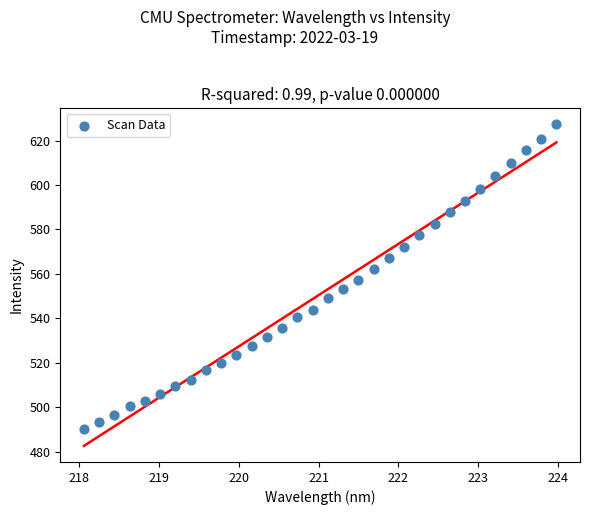

What is the range of X values (max minus min)?

5.9